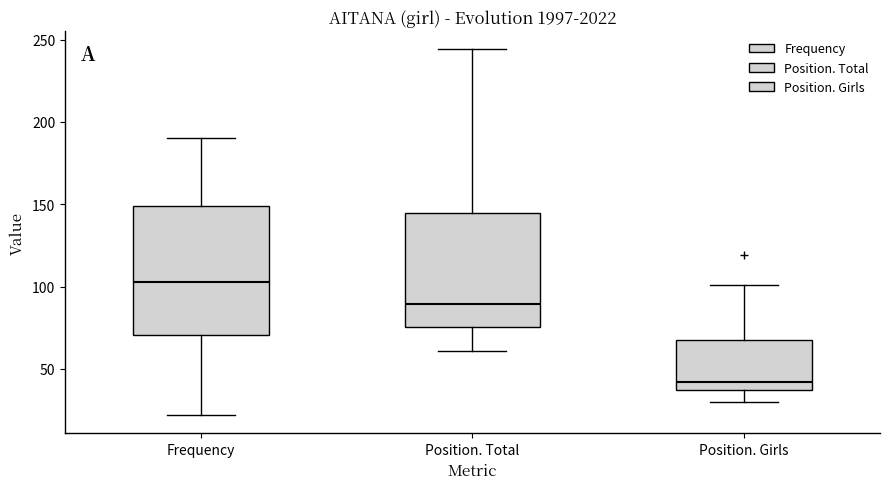

Where does the median line of the box for Position. Girls sit on the y-axis? The values are not printed on the chart, so give them approximately, as read against the axis.

40